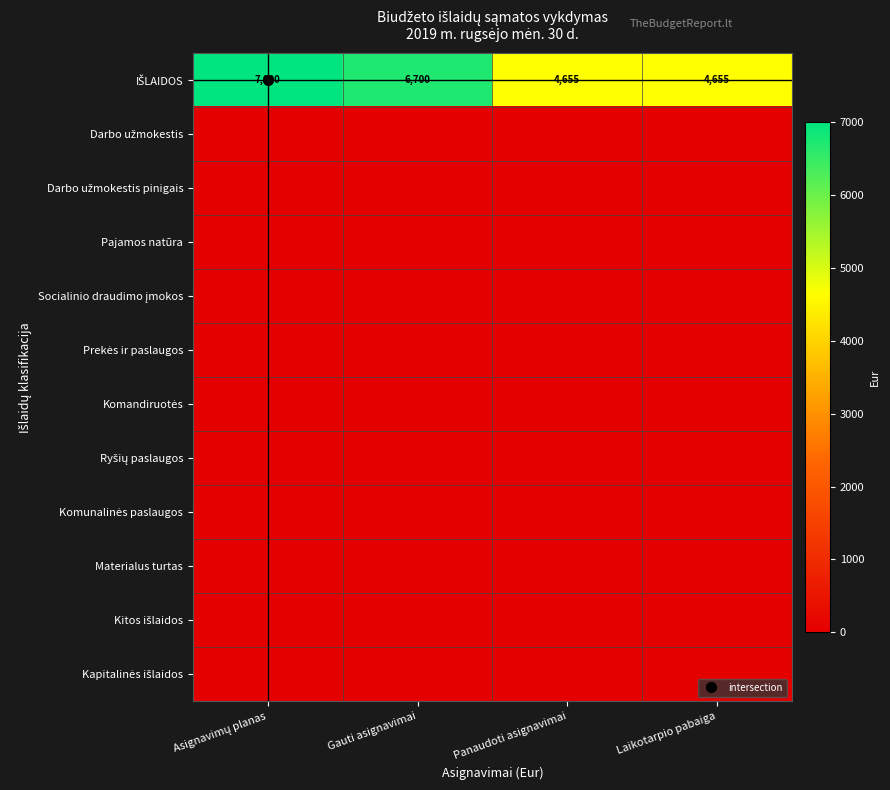

Which label corresponds to the largest value in the chart?

Asignavimų planas